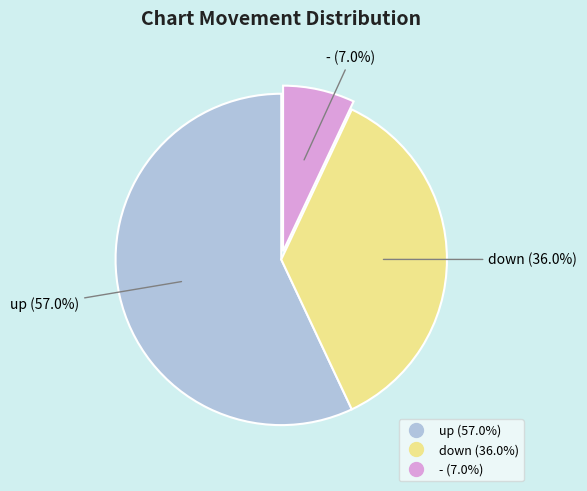

Count the number of slices in the pie.

3